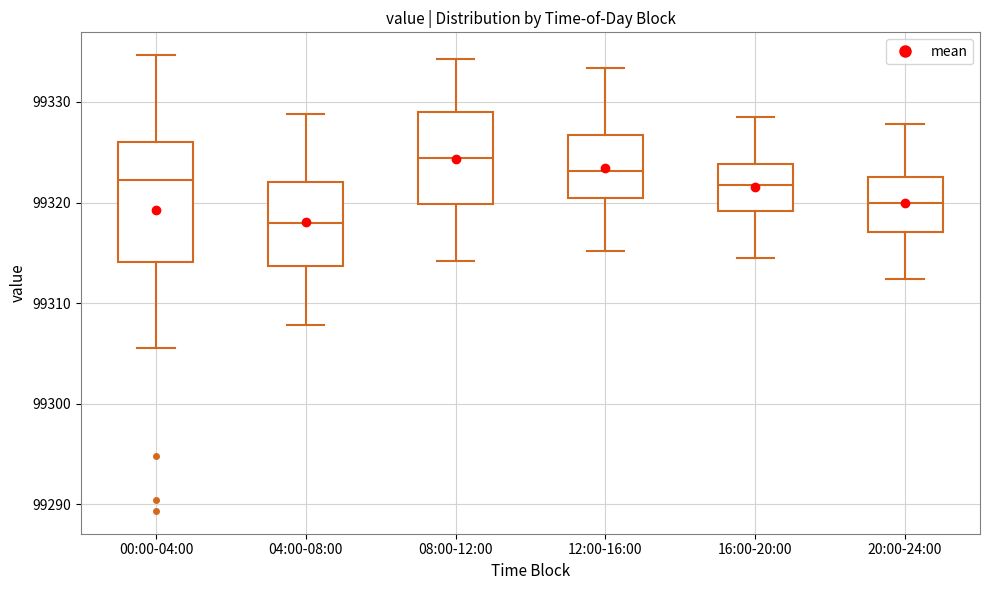

Reading left to right, read every box against the y-axis: the position of its median line, the range the box covers, and the ends of its whiskers. The values are not printed on the chart, so give them approximately, as read against the axis.

00:00-04:00: median 99322, box 99314 to 99326, whiskers 99306 to 99335
04:00-08:00: median 99318, box 99314 to 99322, whiskers 99308 to 99329
08:00-12:00: median 99324, box 99320 to 99329, whiskers 99314 to 99334
12:00-16:00: median 99323, box 99321 to 99327, whiskers 99315 to 99333
16:00-20:00: median 99322, box 99319 to 99324, whiskers 99315 to 99329
20:00-24:00: median 99320, box 99317 to 99323, whiskers 99312 to 99328